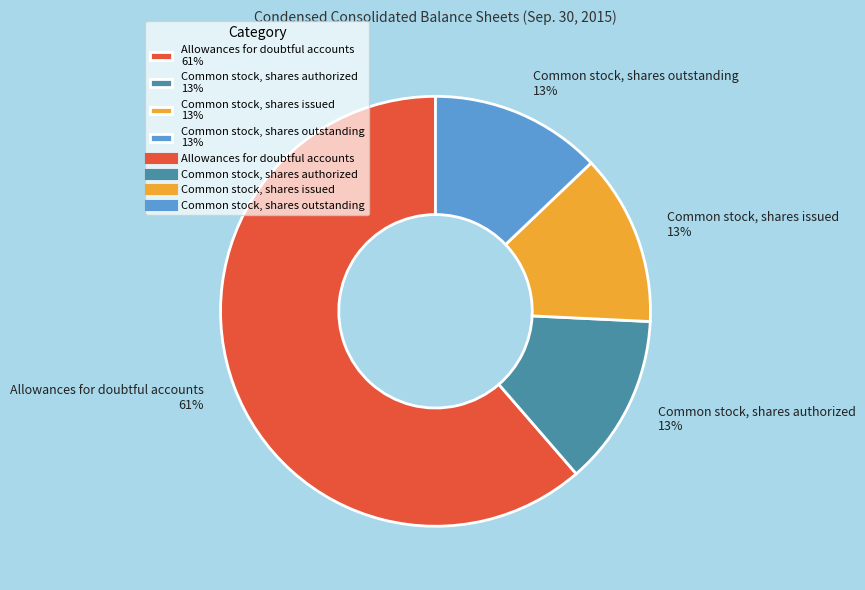

To the nearest percent, what is the difference between the largest and smallest slice percentages?

48%